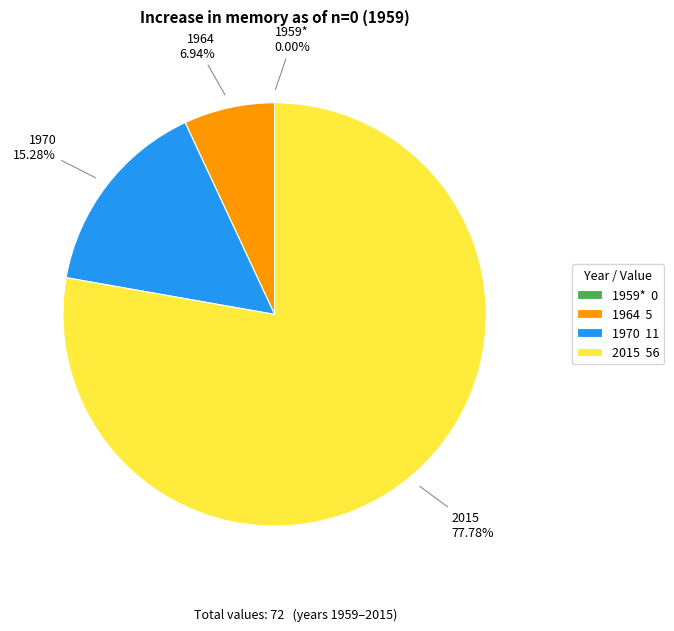

Which has a higher value, 1970 or 2015?

2015